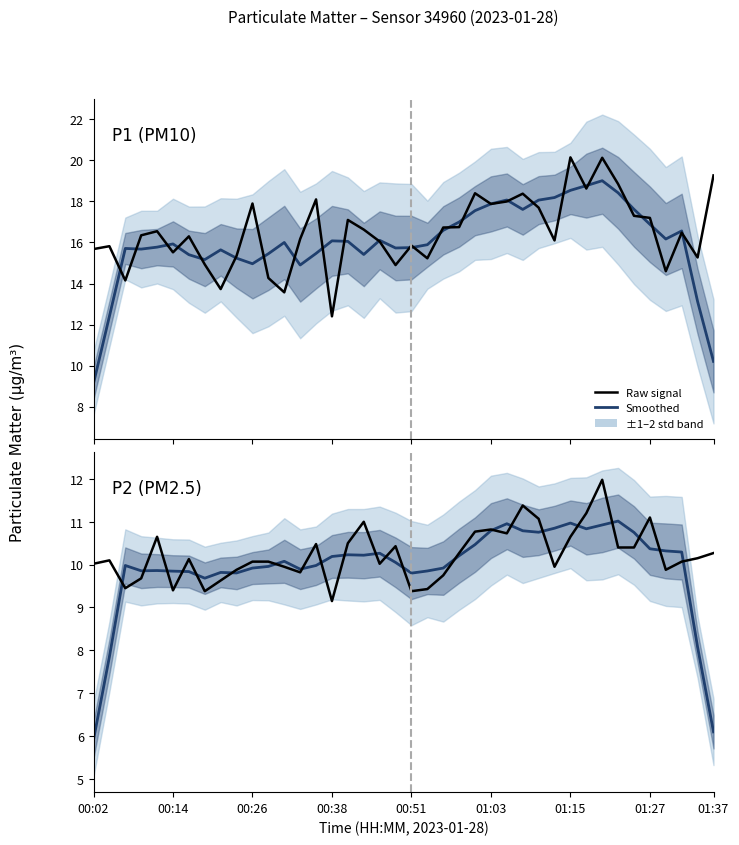

What is the difference between the second highest and second lowest values in the Raw series?

2.0